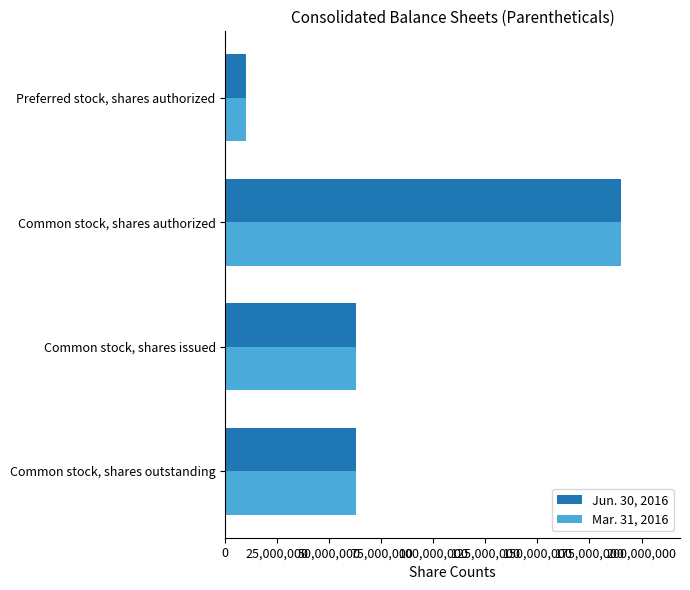

What is the maximum value for Jun. 30, 2016?

190000000